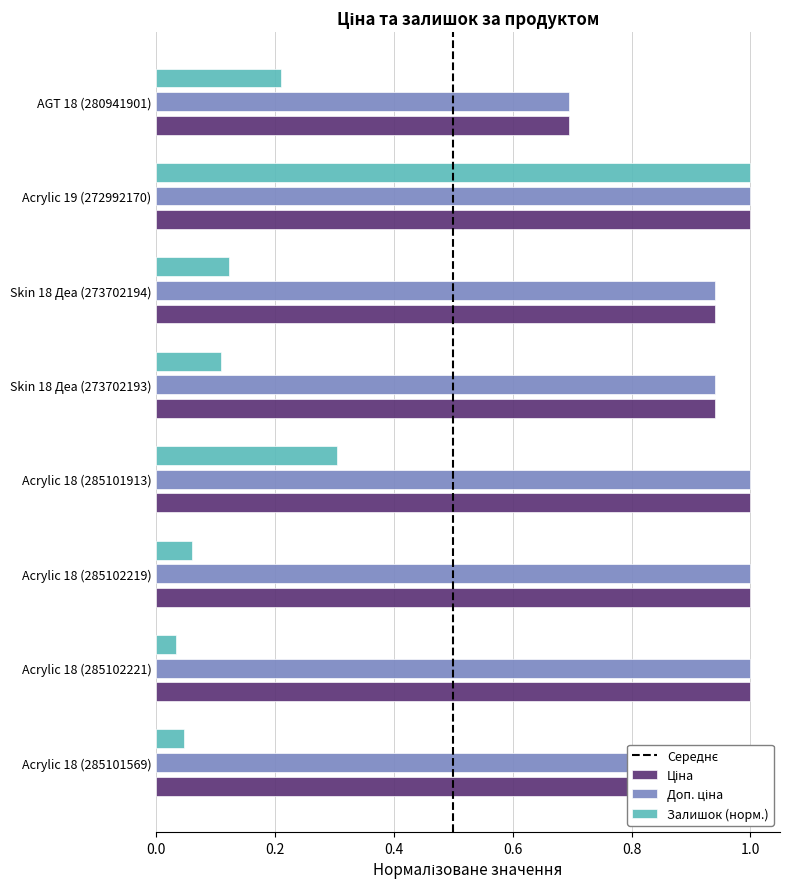

Rank the categories by Доп. ціна value from highest to lowest.

Acrylic 18 (285101569), Acrylic 18 (285102221), Acrylic 18 (285102219), Acrylic 18 (285101913), Acrylic 19 (272992170), Skin 18 Деа (273702193), Skin 18 Деа (273702194), AGT 18 (280941901)